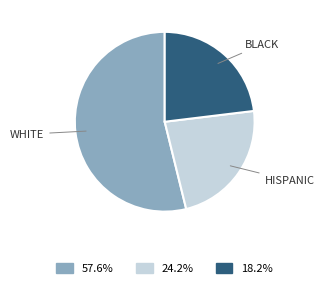

Is there any slice that represents more than half of the pie?

Yes